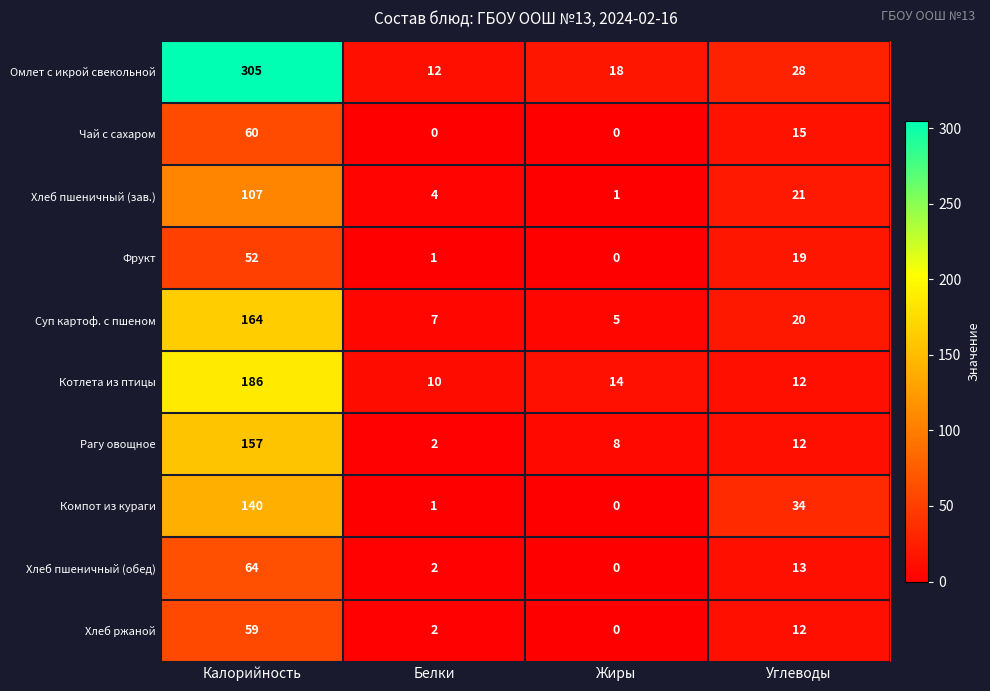

At which label does Суп картоф. с пшеном first exceed 20?

Калорийность